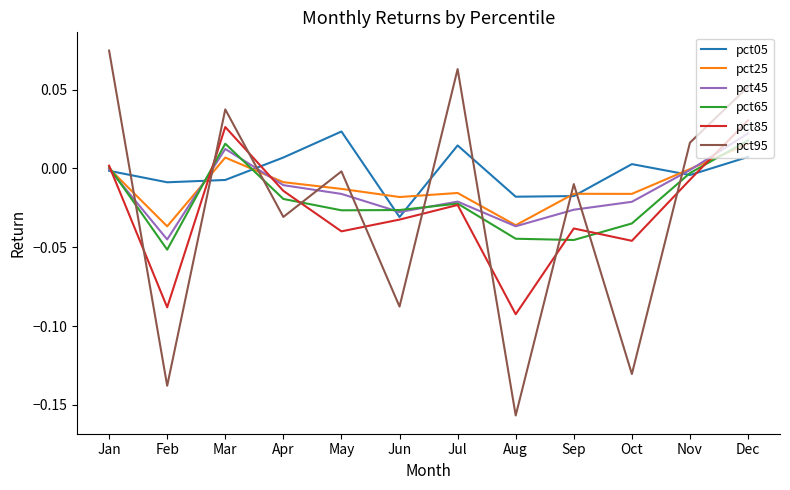

How many interior local valleys does the pct65 series have?

3